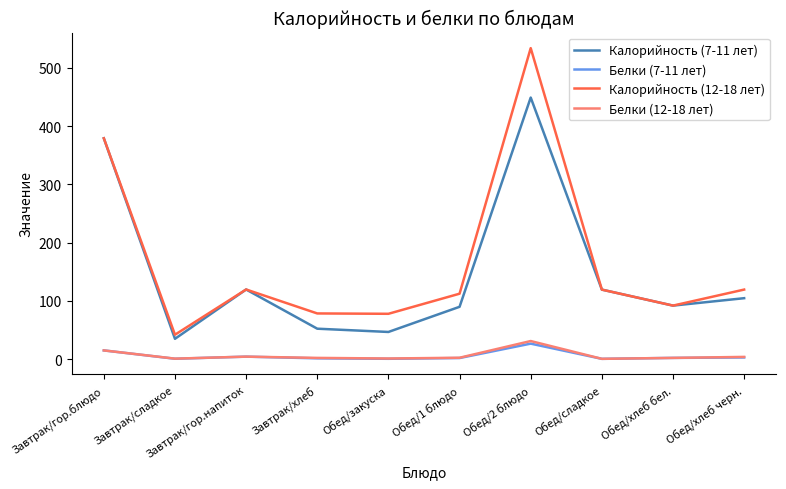

True or false: Калорийность (12-18 лет) and Белки (12-18 лет) cross at least once.

False